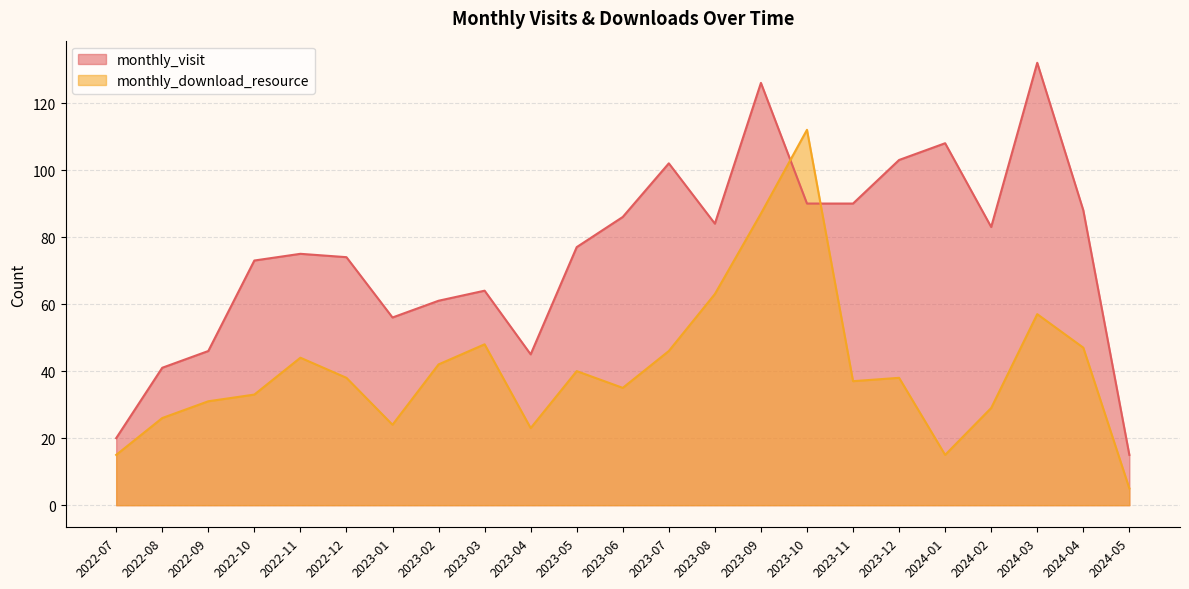

List the labels in order of monthly_download_resource value, largest first.

2023-10, 2023-09, 2023-08, 2024-03, 2023-03, 2024-04, 2023-07, 2022-11, 2023-02, 2023-05, 2022-12, 2023-12, 2023-11, 2023-06, 2022-10, 2022-09, 2024-02, 2022-08, 2023-01, 2023-04, 2022-07, 2024-01, 2024-05